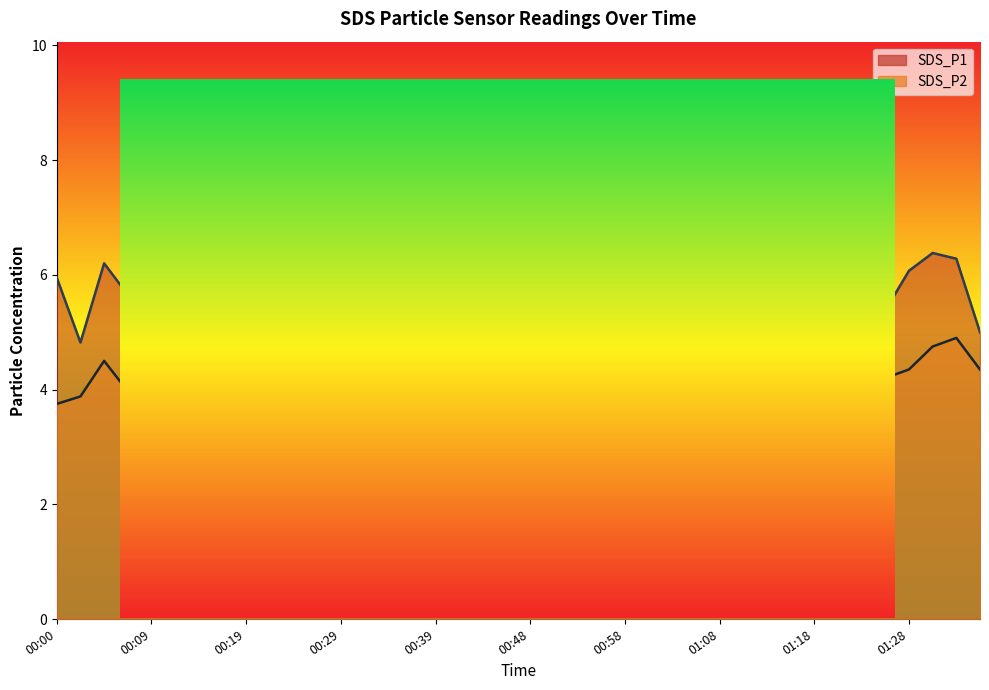

The value of SDS_P2 at 00:22 is 3.7. True or false?

True